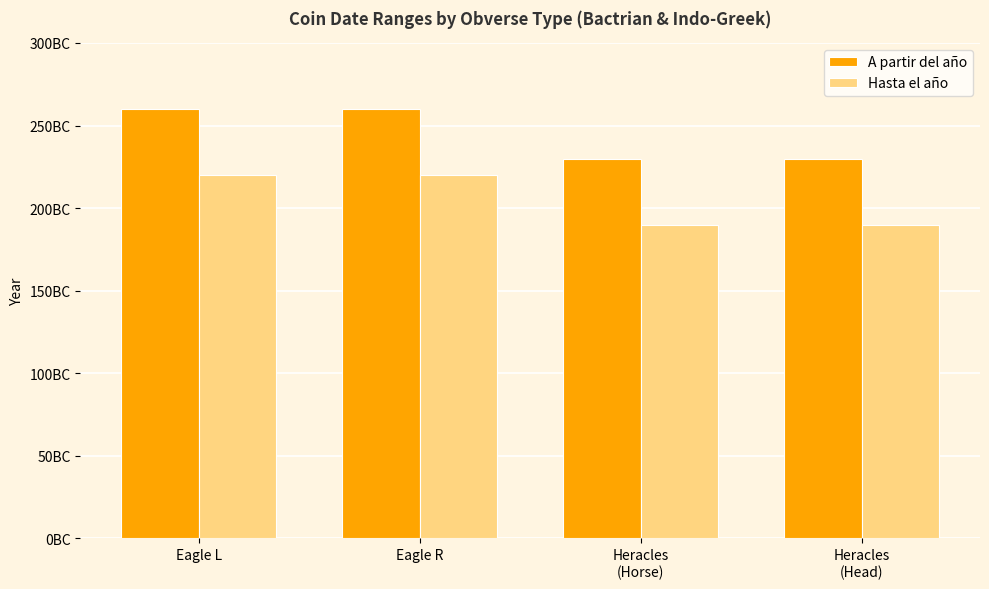

Does the chart contain stacked bars?

No